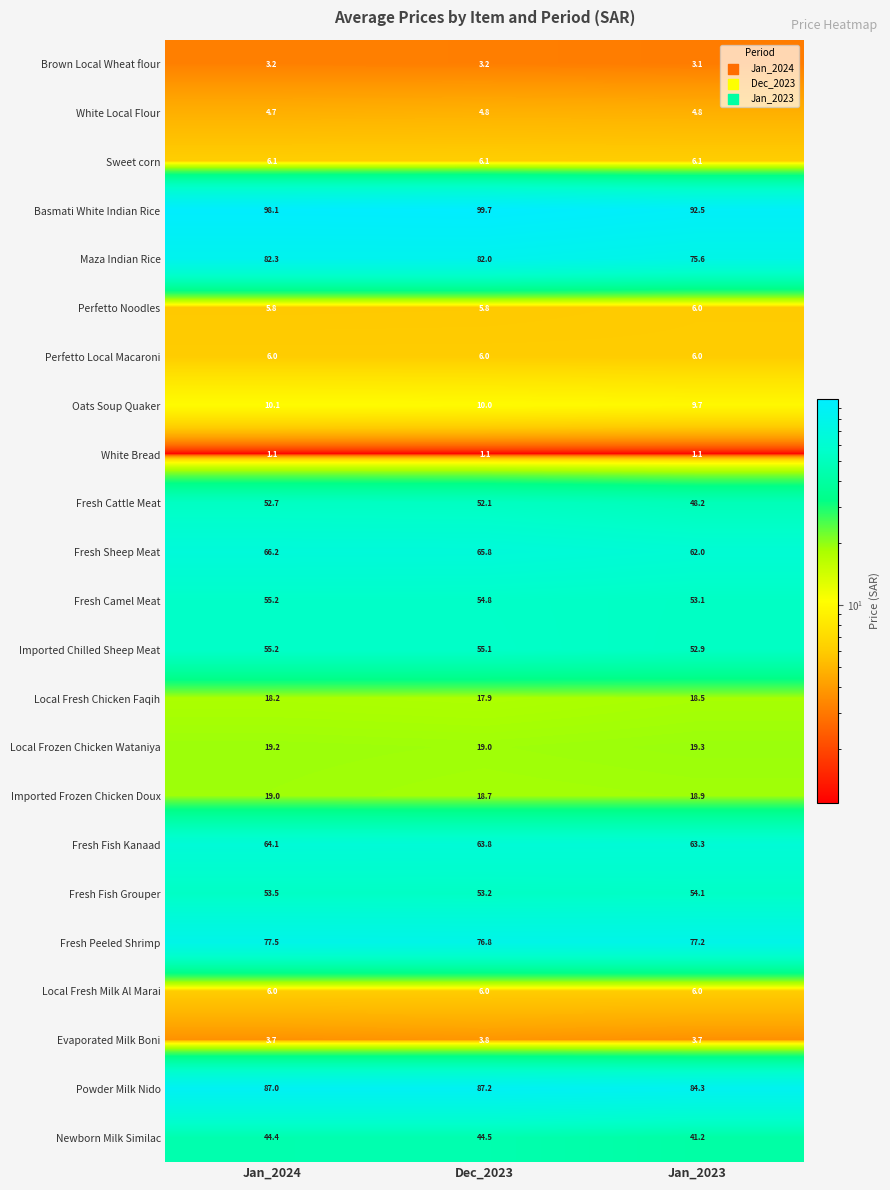

At which category is the sum across all series the highest?

Jan_2024